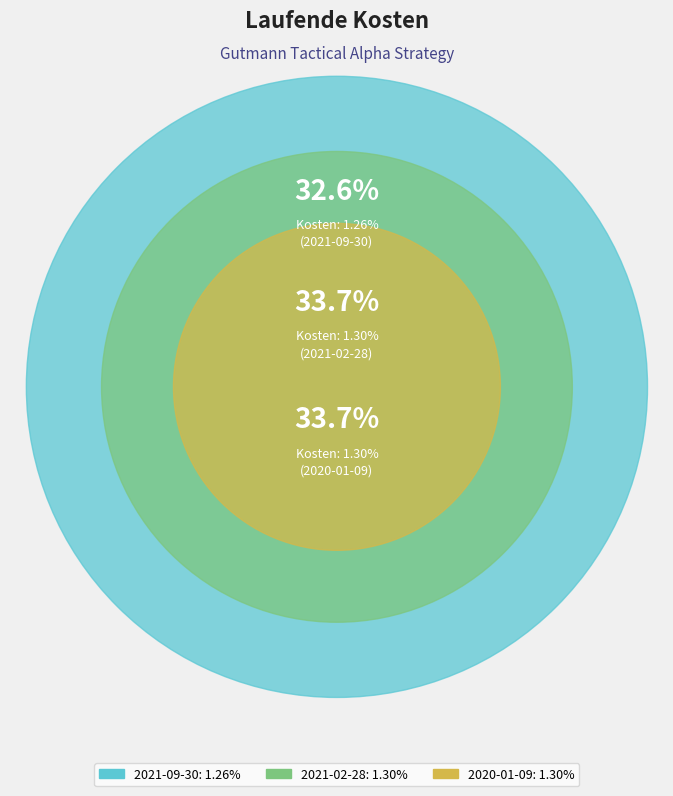

To the nearest percent, what is the difference between the largest and smallest slice percentages?

1%